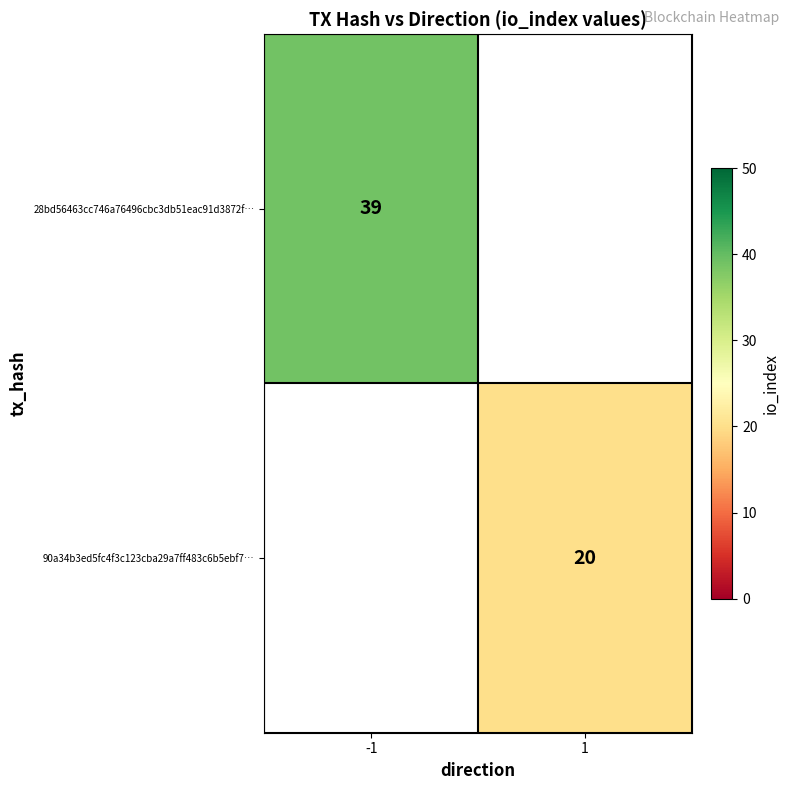

The value of 28bd56463cc746a76496cbc3db51eac91d3872f… at -1 is 39. True or false?

True